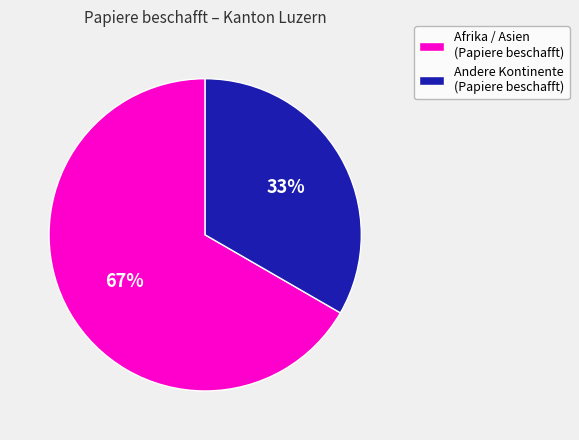

How many slices are in this pie chart?

2